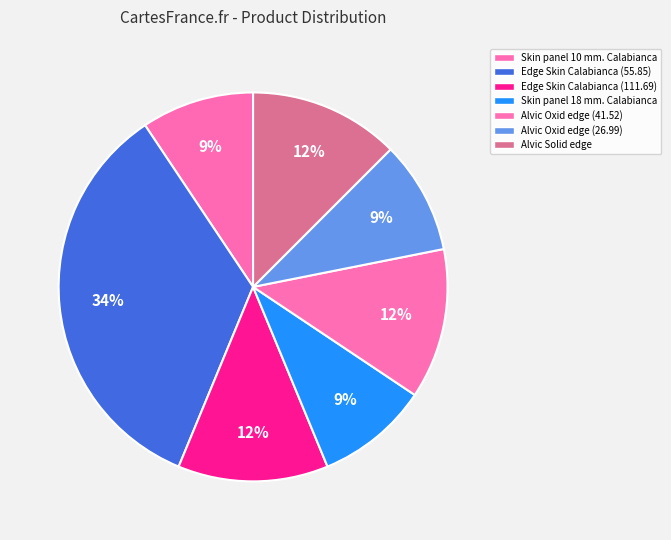

True or false: Edge Skin Calabianca (55.85) accounts for 47% of the total.

False